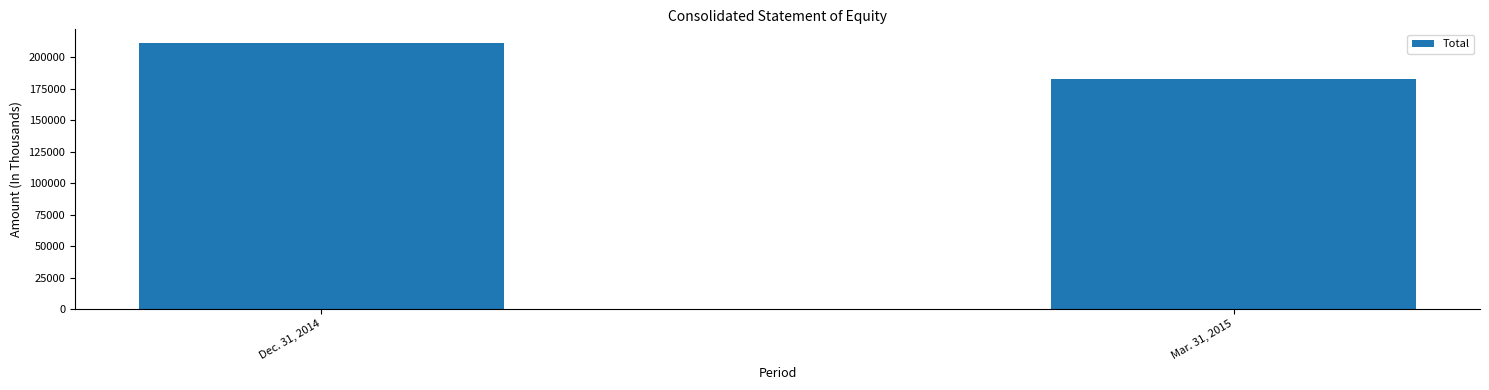

What is the change in value from Dec. 31, 2014 to Mar. 31, 2015?

-28924